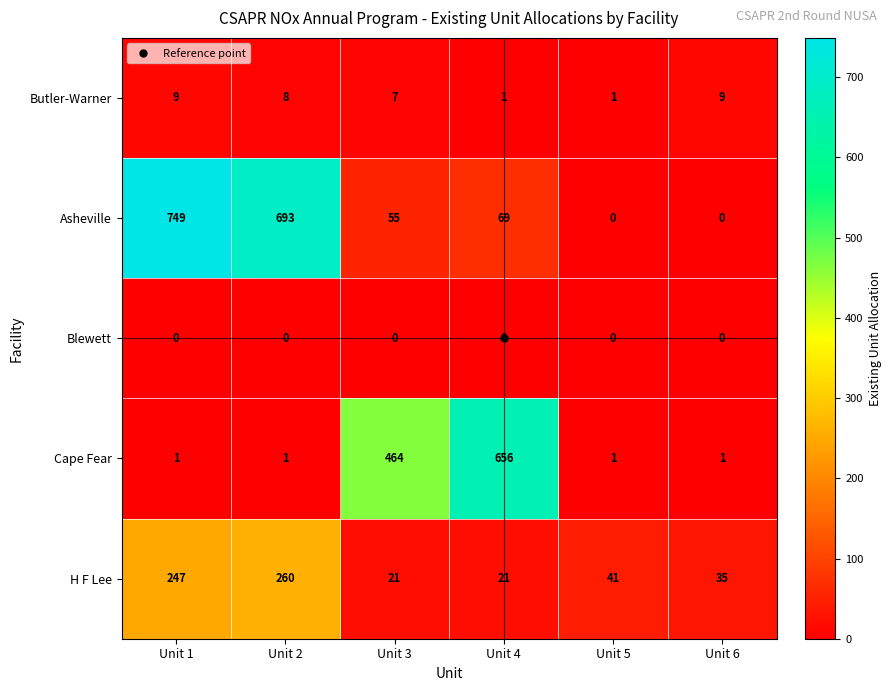

How many Butler-Warner values are between 1 and 9?

6